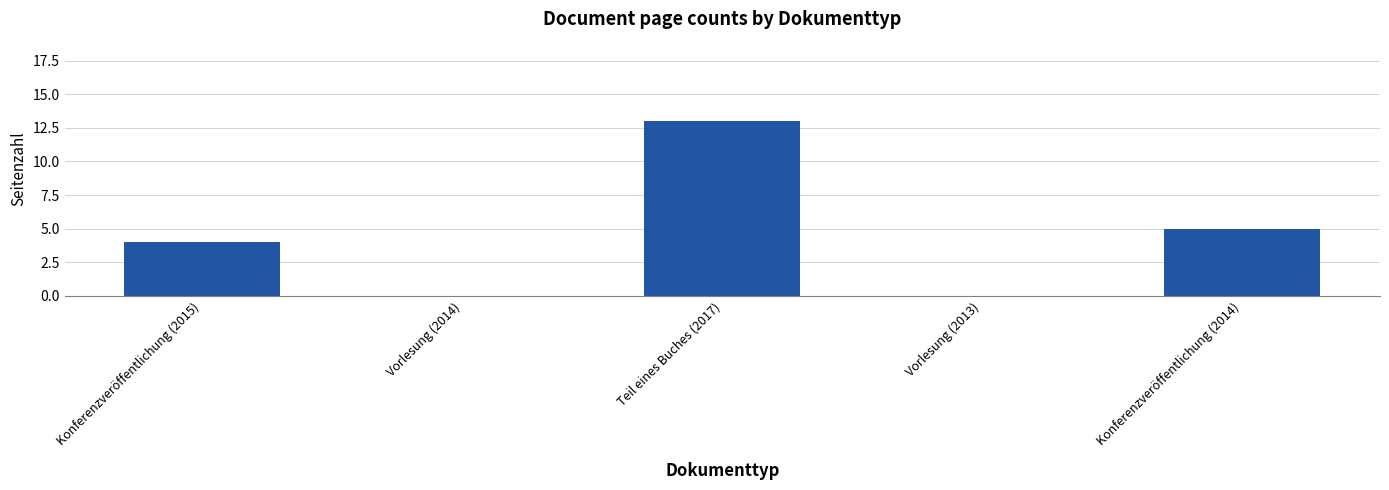

Which category has the highest value across all series?

Teil eines Buches (2017)